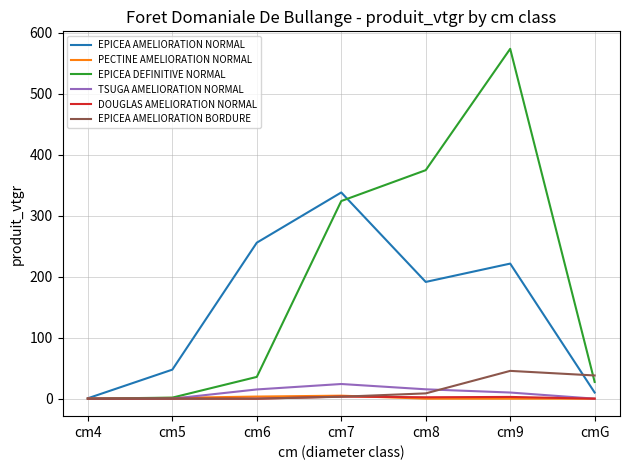

The value of PECTINE AMELIORATION NORMAL at cm4 is 0.0. True or false?

True